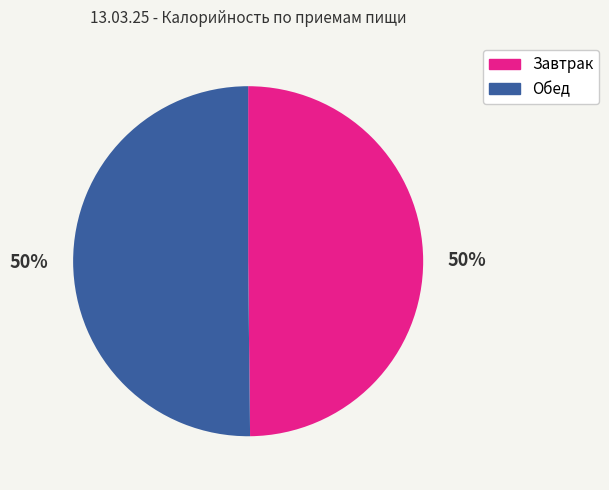

Is it true that Завтрак is 50% of the pie?

True